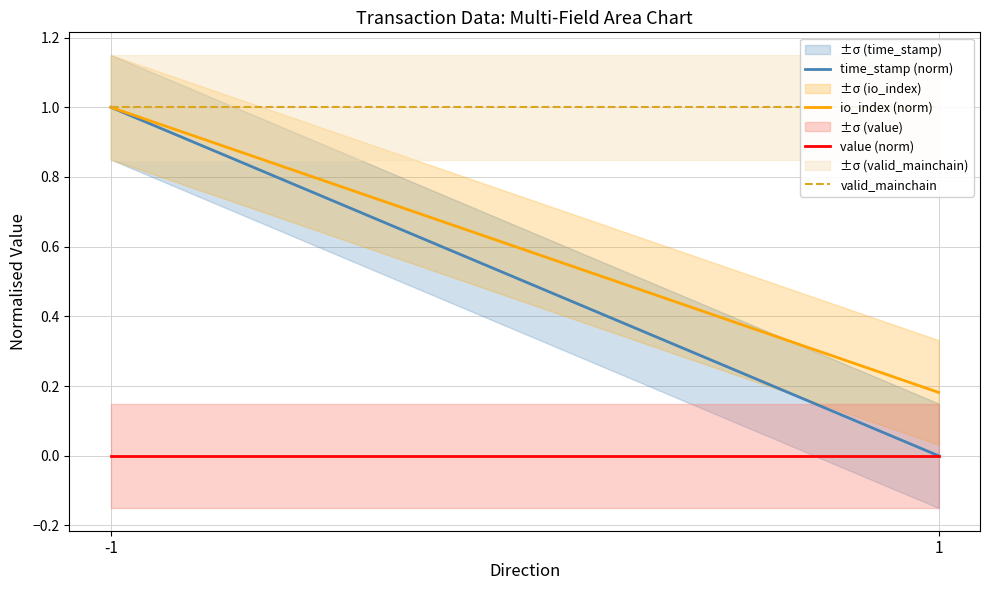

What is the difference between the maximum and minimum values in the io_index (norm) series?

0.8